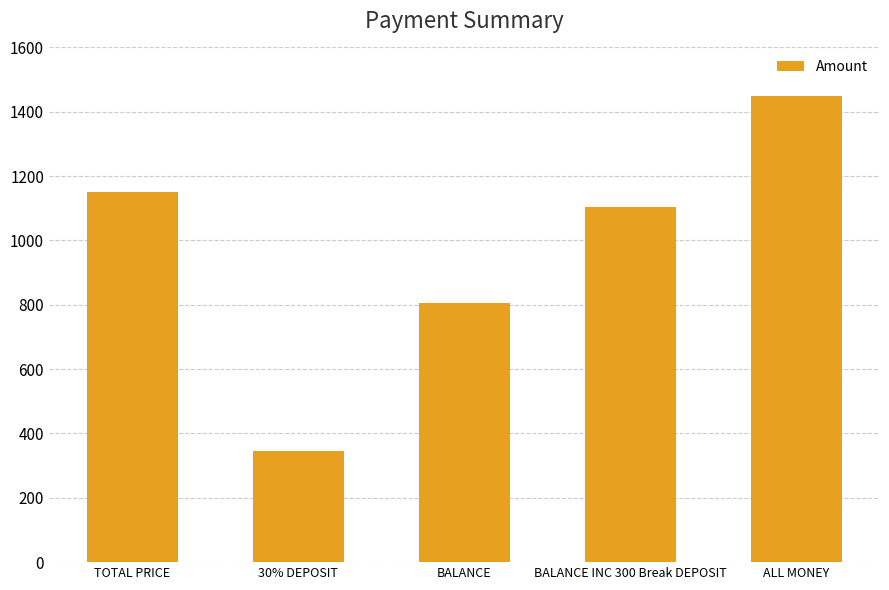

What is the label of the 1st bar from the right?

ALL MONEY